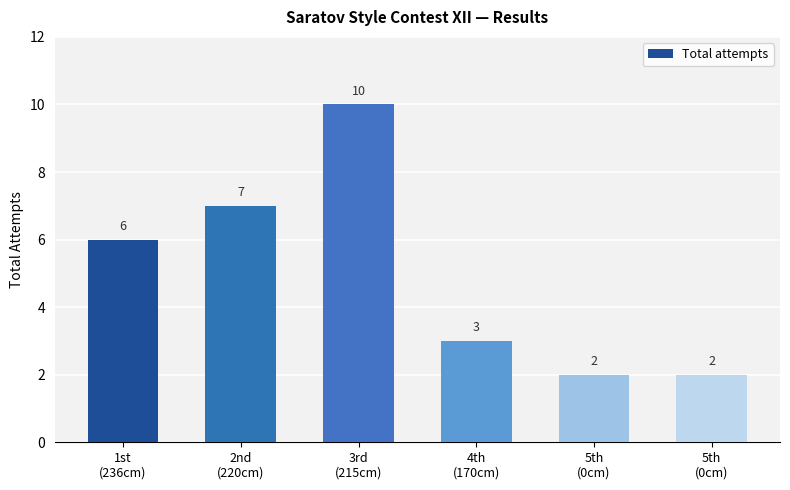

How many bars are there in total?

6